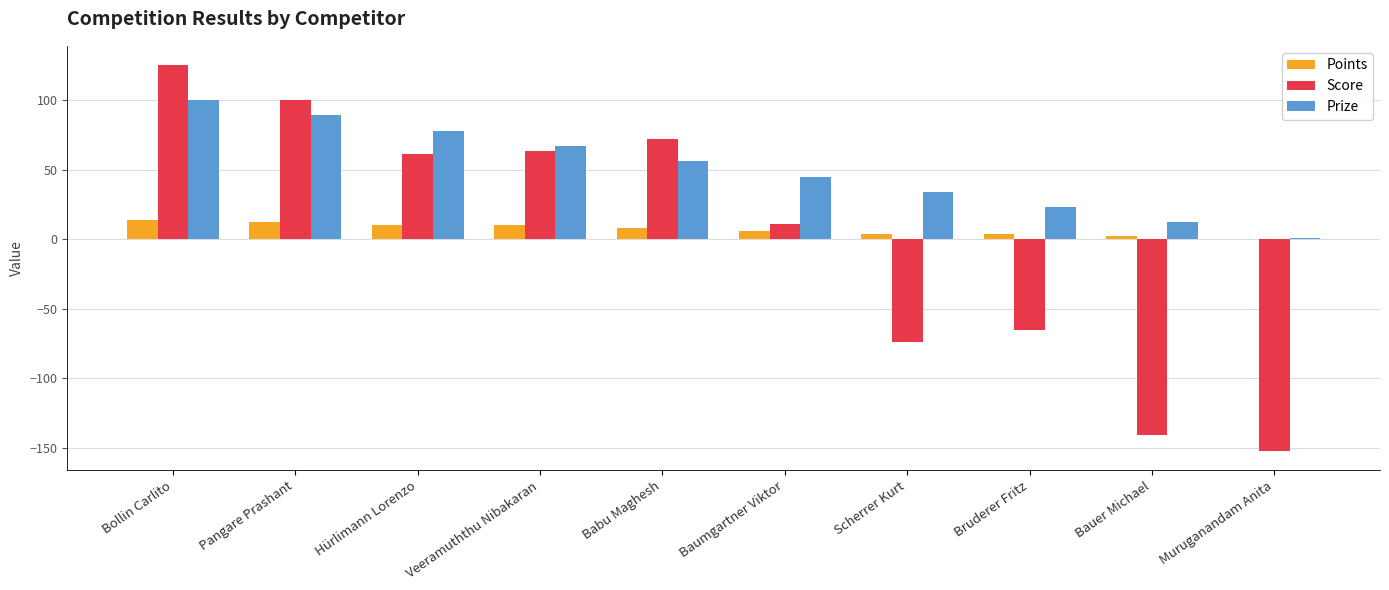

Which series has the largest range (max minus min)?

Score